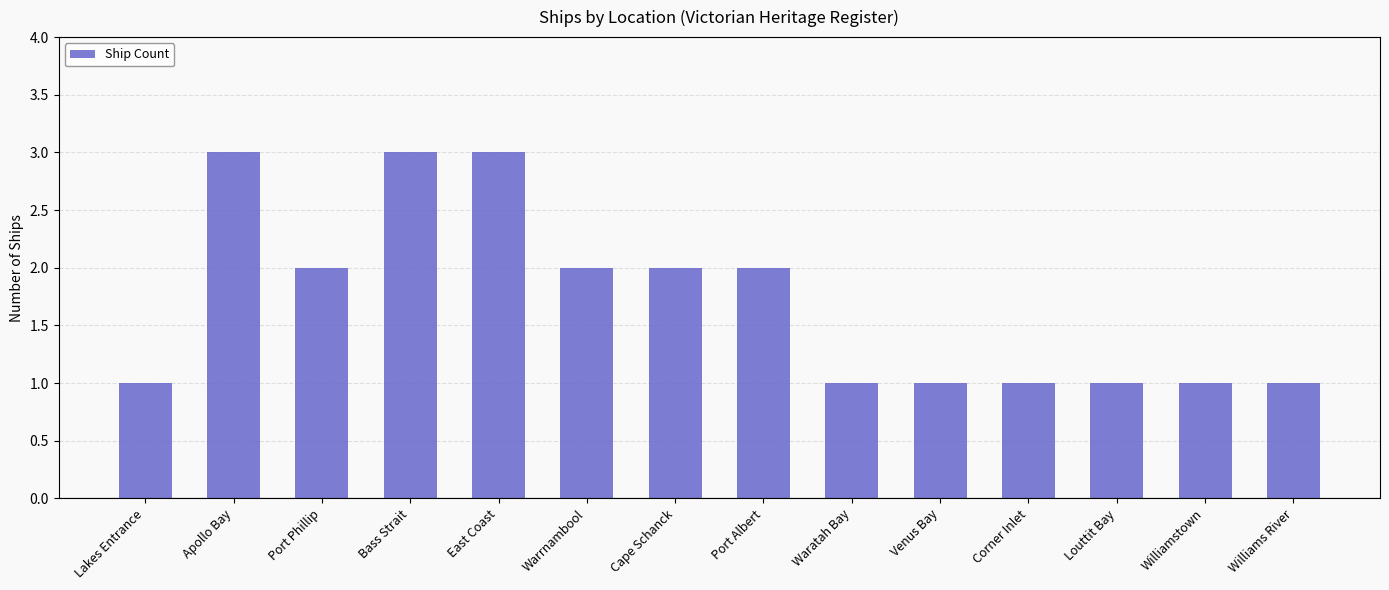

What is the label of the 7th bar from the right?

Port Albert